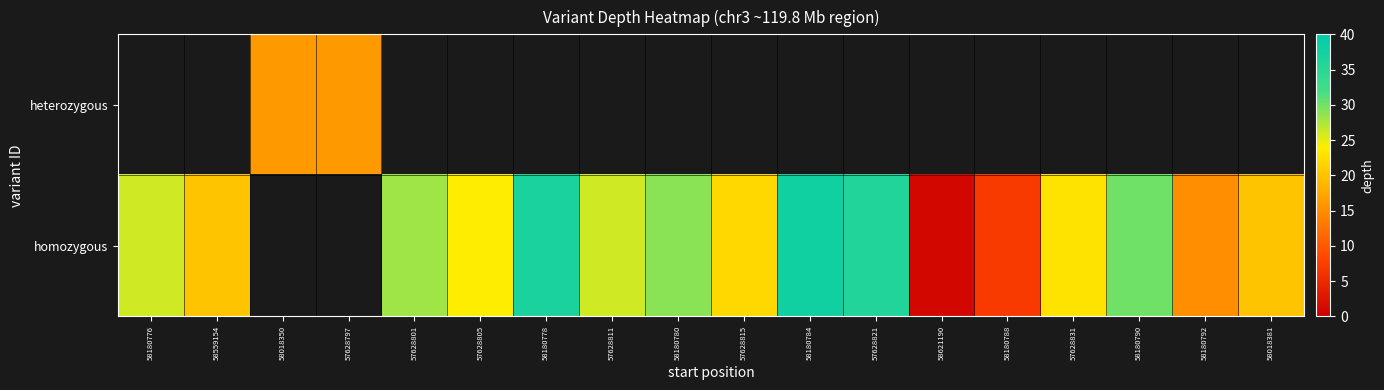

At which category does the chart reach its peak across all series?

58180784